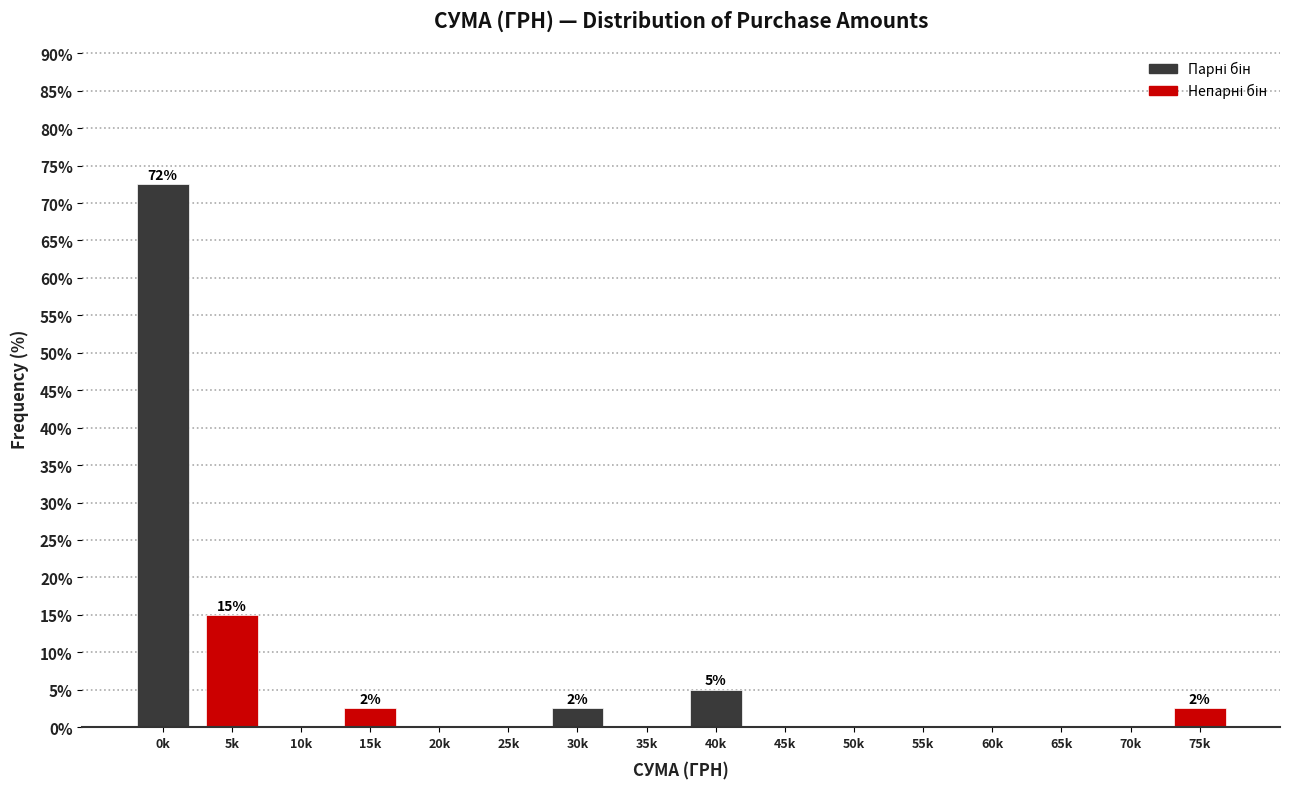

Reading left to right, extract all data points from this chart.

0k=72.5	5k=15.0	10k=0.0	15k=2.5	20k=0.0	25k=0.0	30k=2.5	35k=0.0	40k=5.0	45k=0.0	50k=0.0	55k=0.0	60k=0.0	65k=0.0	70k=0.0	75k=2.5